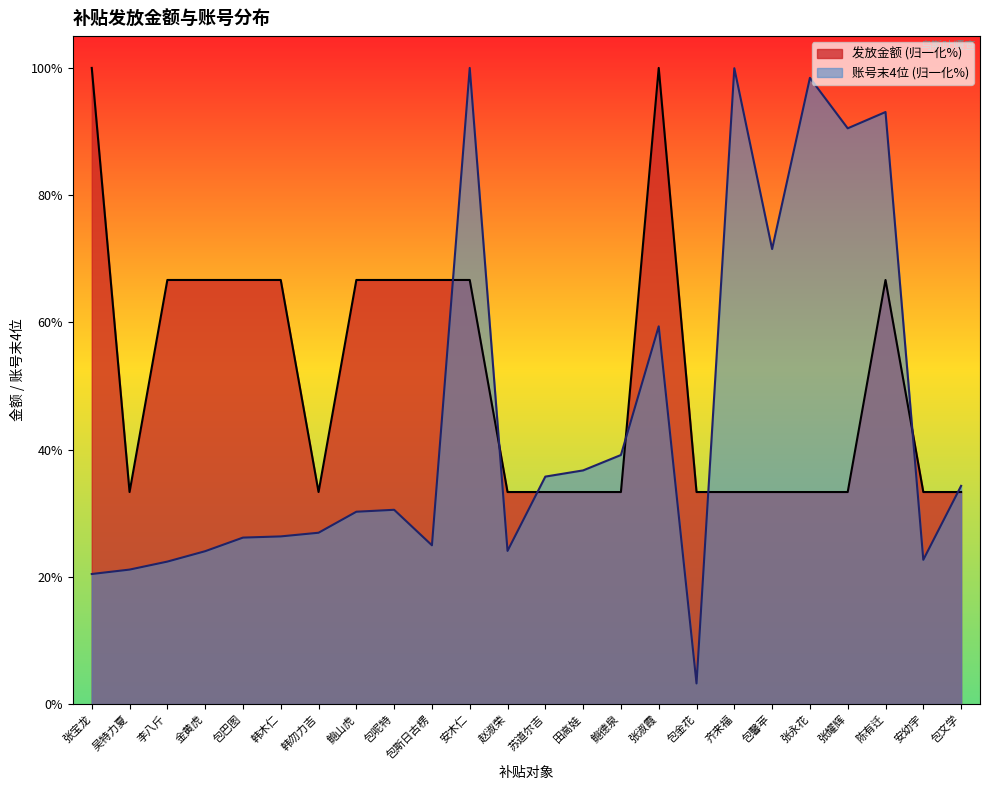

Between 张淑霞 and 安幼宇, which series saw the biggest shift?

发放金额 (归一化%)